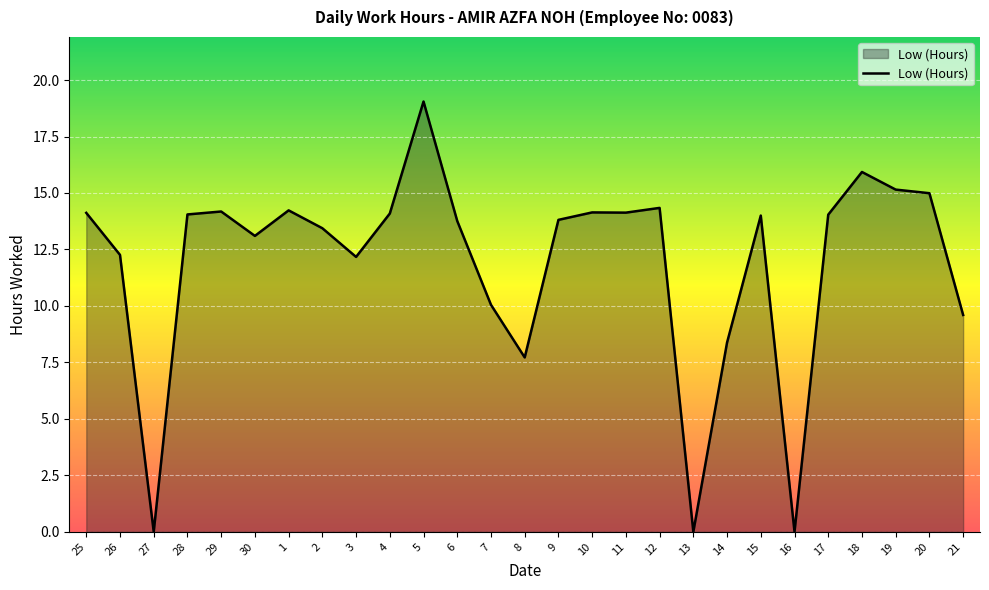

At which label does the data first exceed 14?

25